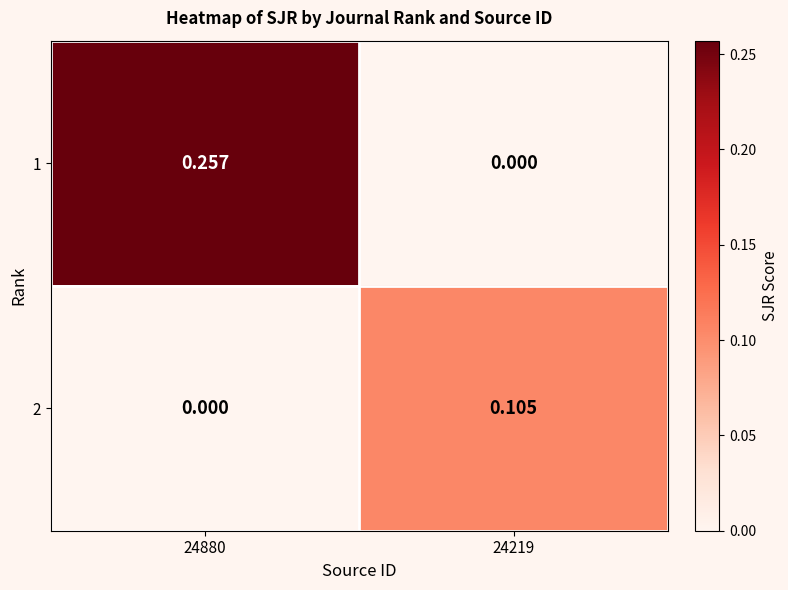

Is the value of 2 at 24219 greater than the value of 1 at 24219?

Yes